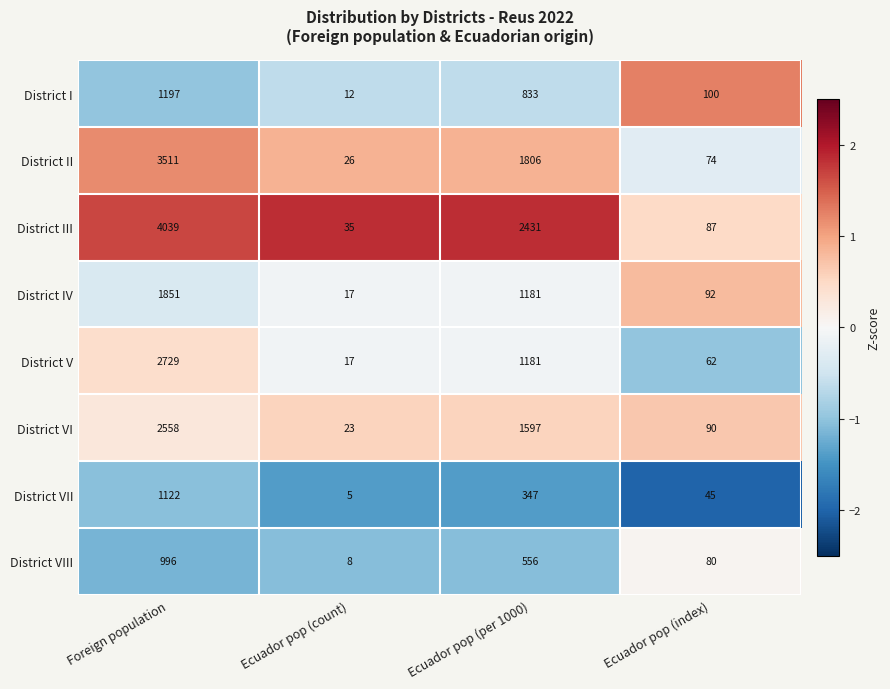

Between Foreign population and Ecuador pop (index), which series saw the biggest shift?

District III